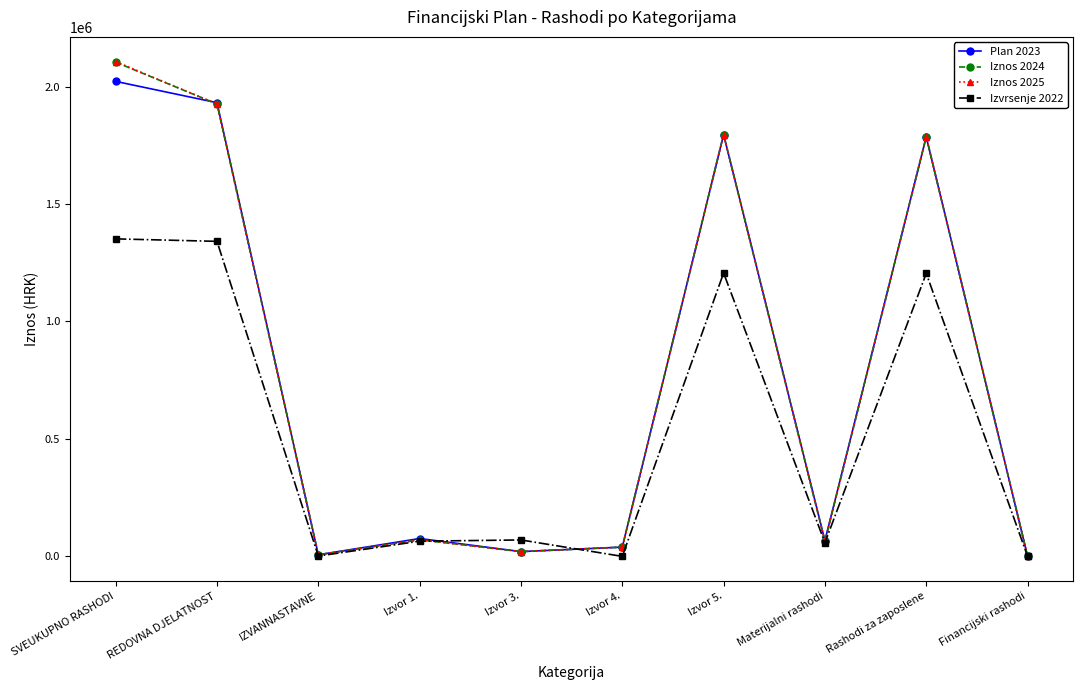

What is the value of the Izvrsenje 2022 point at the 4th from the left?

64714.8